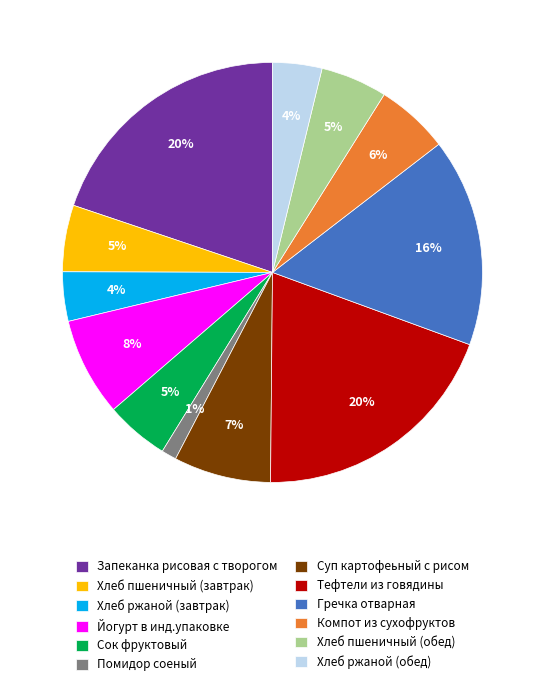

Which has a higher value, Йогурт в инд.упаковке or Запеканка рисовая с творогом?

Запеканка рисовая с творогом